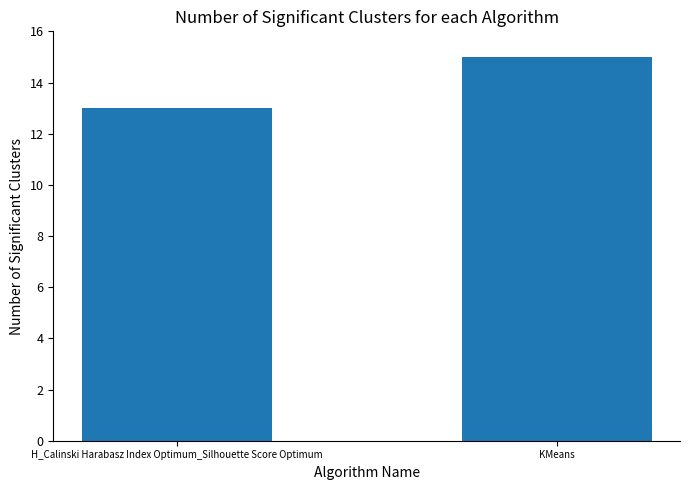

The value at KMeans is 22. True or false?

False